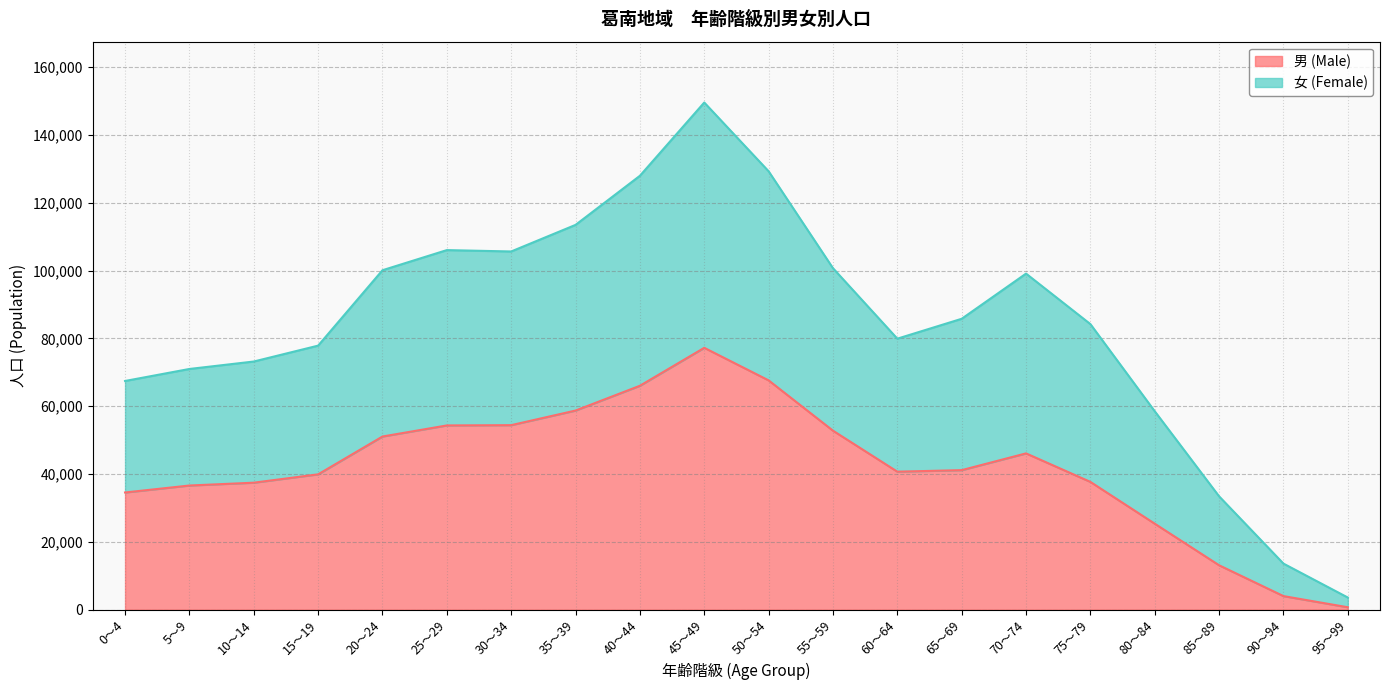

Which has a higher value, 5～9 or 15～19?

15～19